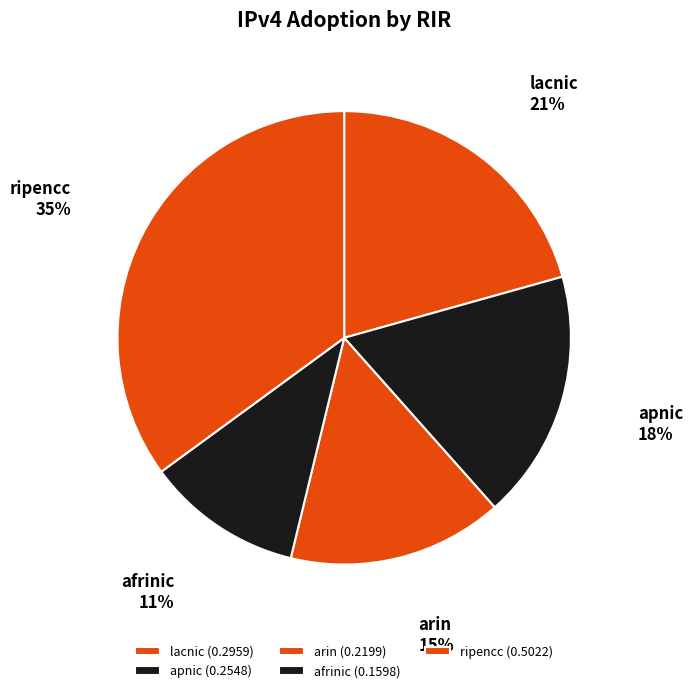

True or false: afrinic accounts for 26% of the total.

False